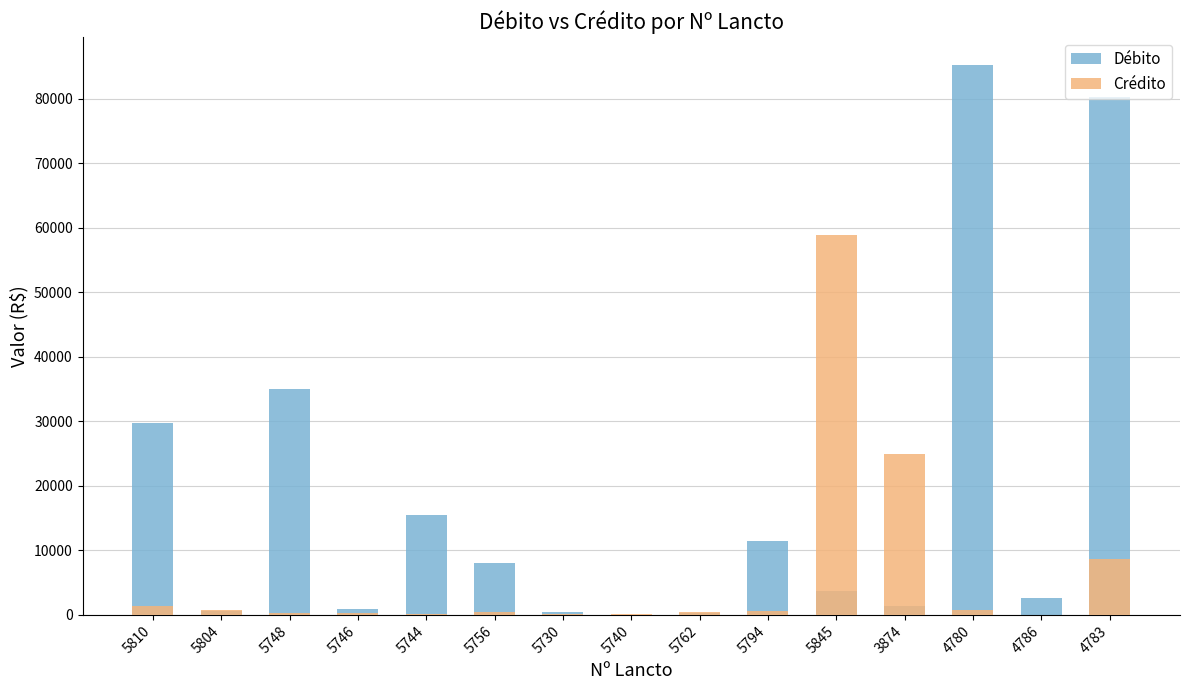

How many data points does each series have?

15